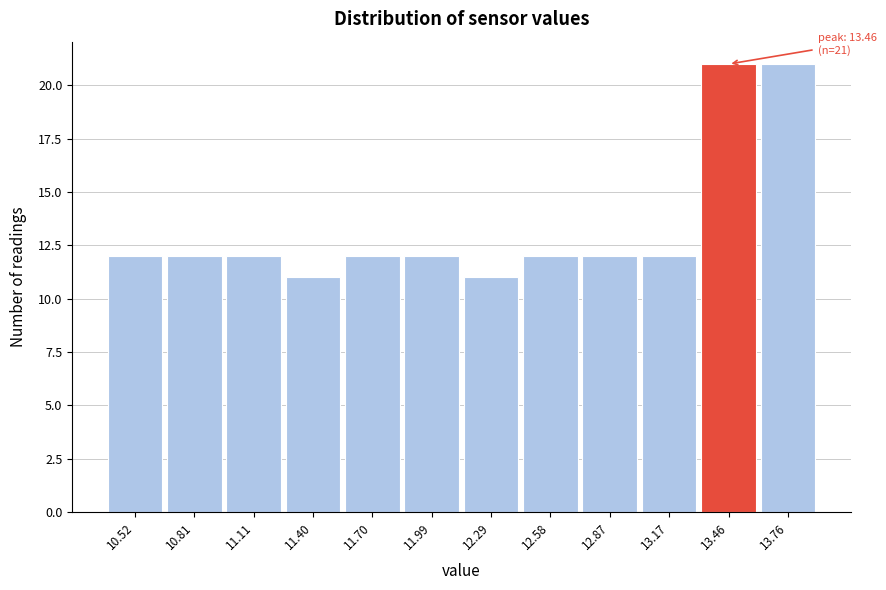

Reading left to right, what are all the values shown in this chart?

12	12	12	11	12	12	11	12	12	12	21	21